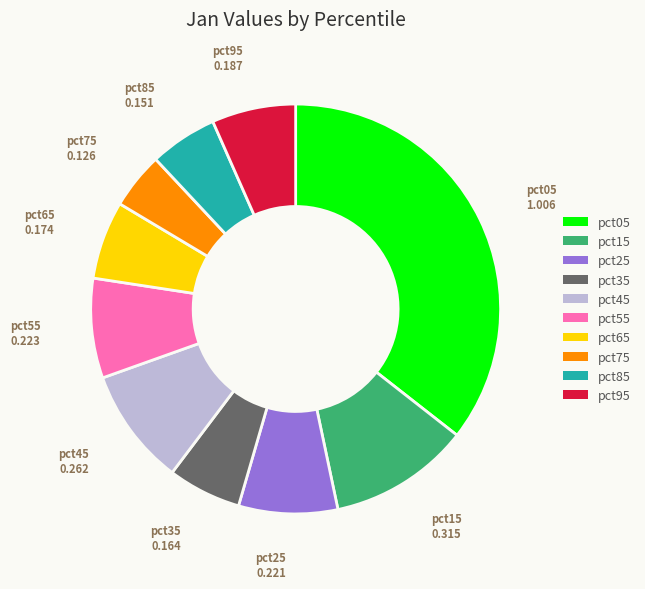

What is the largest slice in the pie chart?

pct05